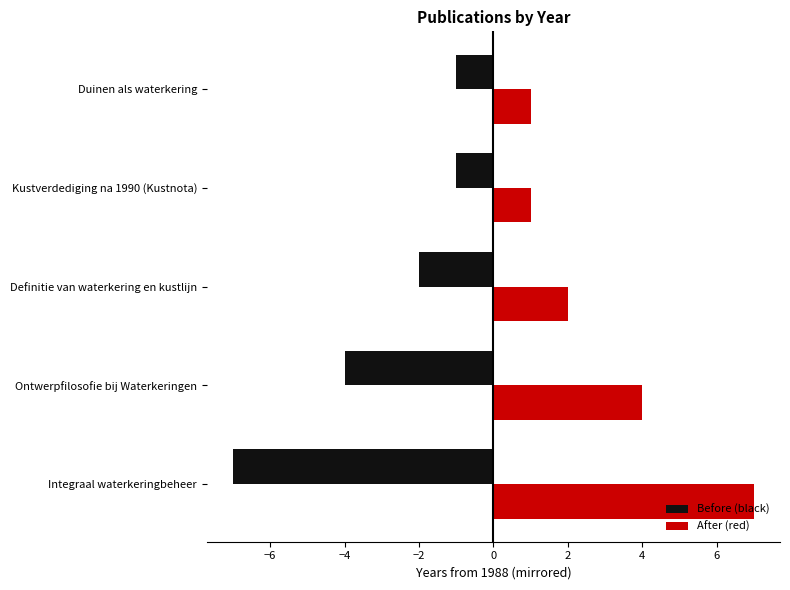

The value of Before (black) at Definitie van waterkering en kustlijn is -1. True or false?

False